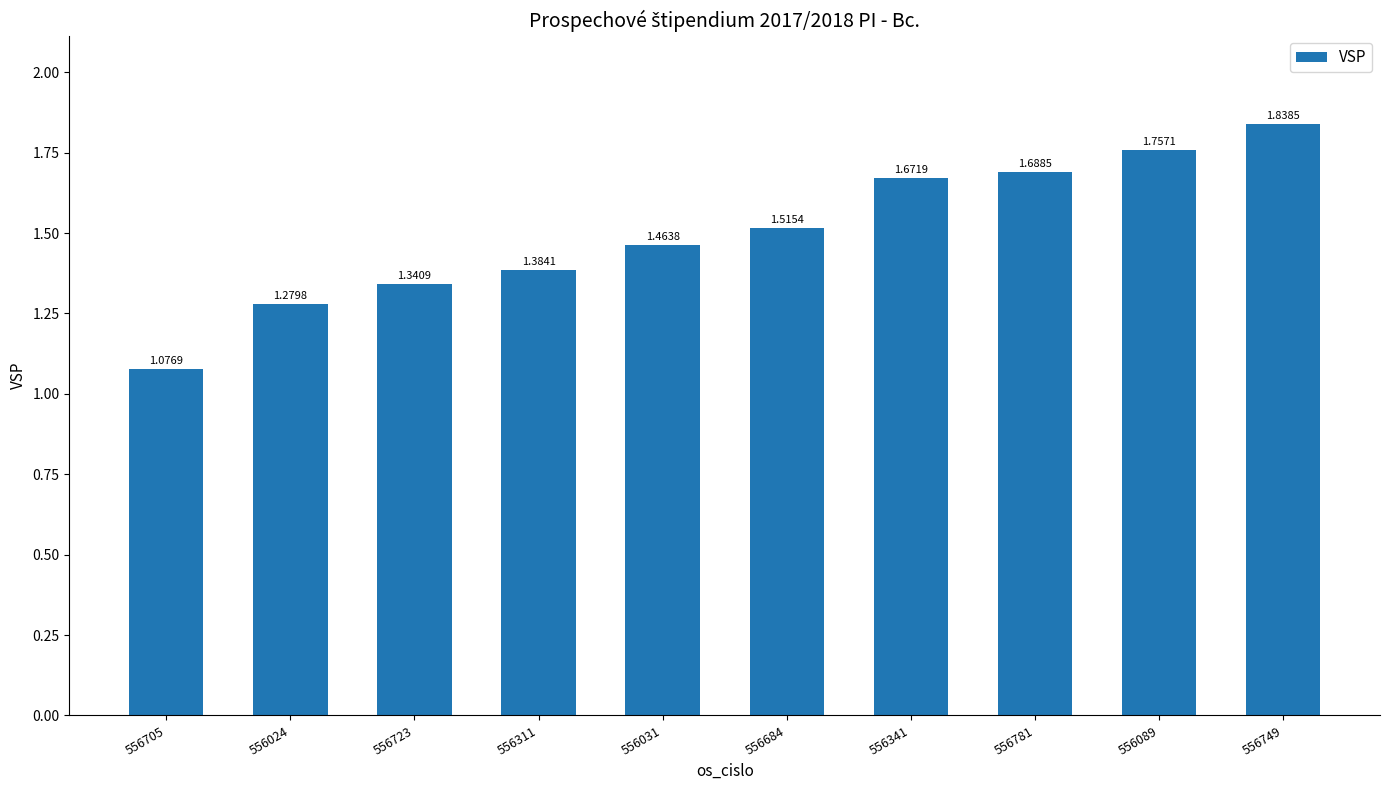

What is the change in value from 556311 to 556684?

+0.1